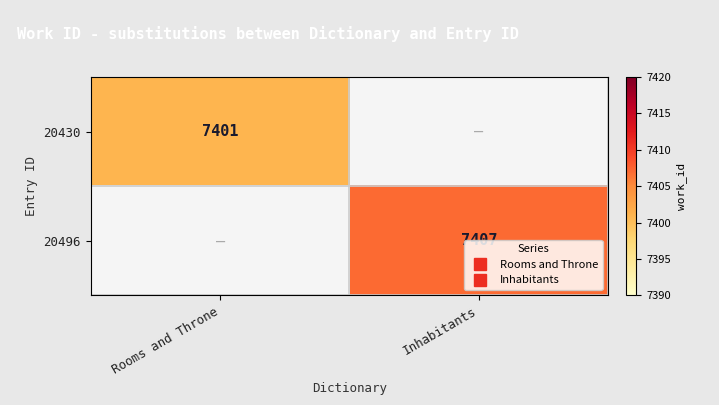

At which label is 20430 closest to 7401?

Rooms and Throne